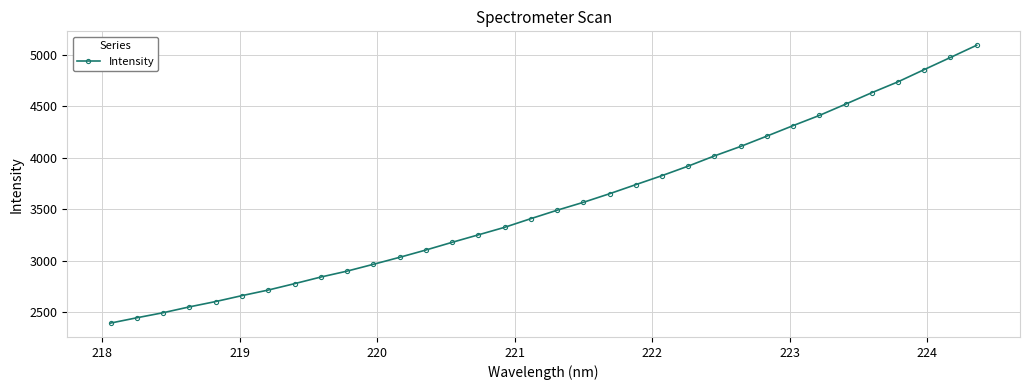

What is the maximum value shown in the chart?

5095.8